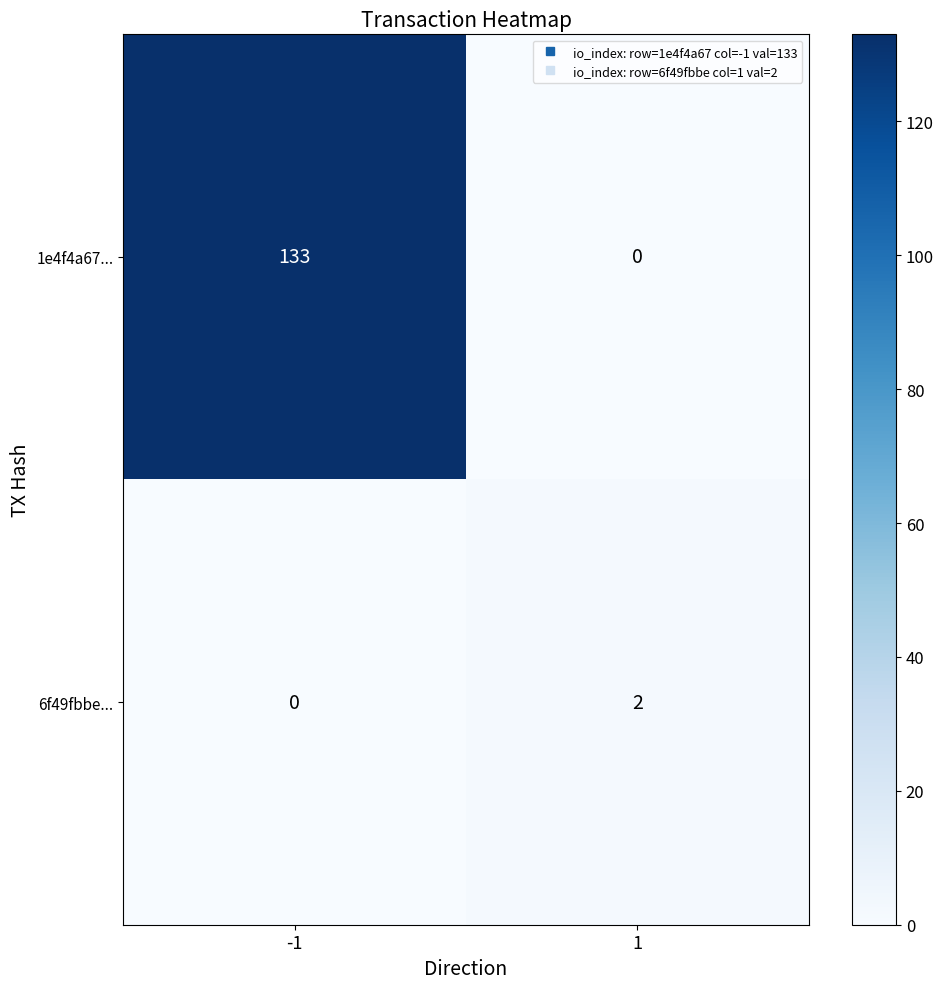

Reading right to left, extract all data points from this chart.

1e4f4a67...: 1=0	-1=133
6f49fbbe...: 1=2	-1=0